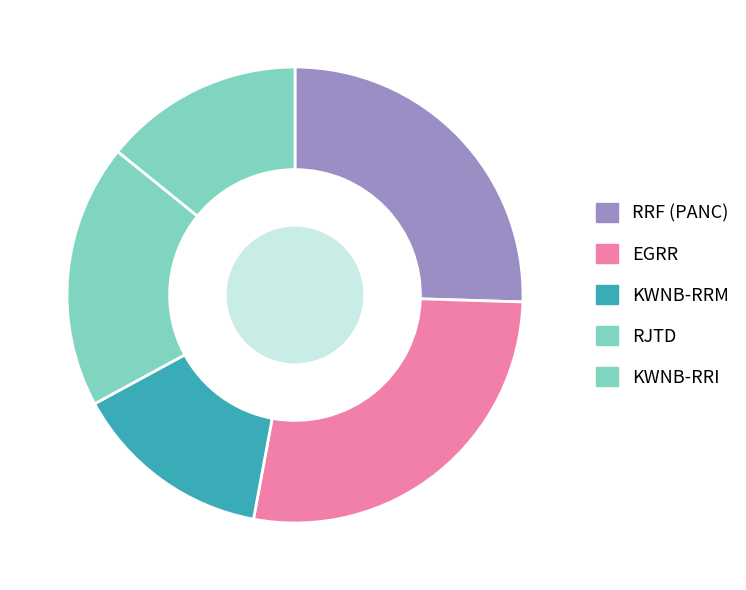

To the nearest percent, what is the difference between the KWNB-RRM and RRF (PANC) slice percentages?

11%